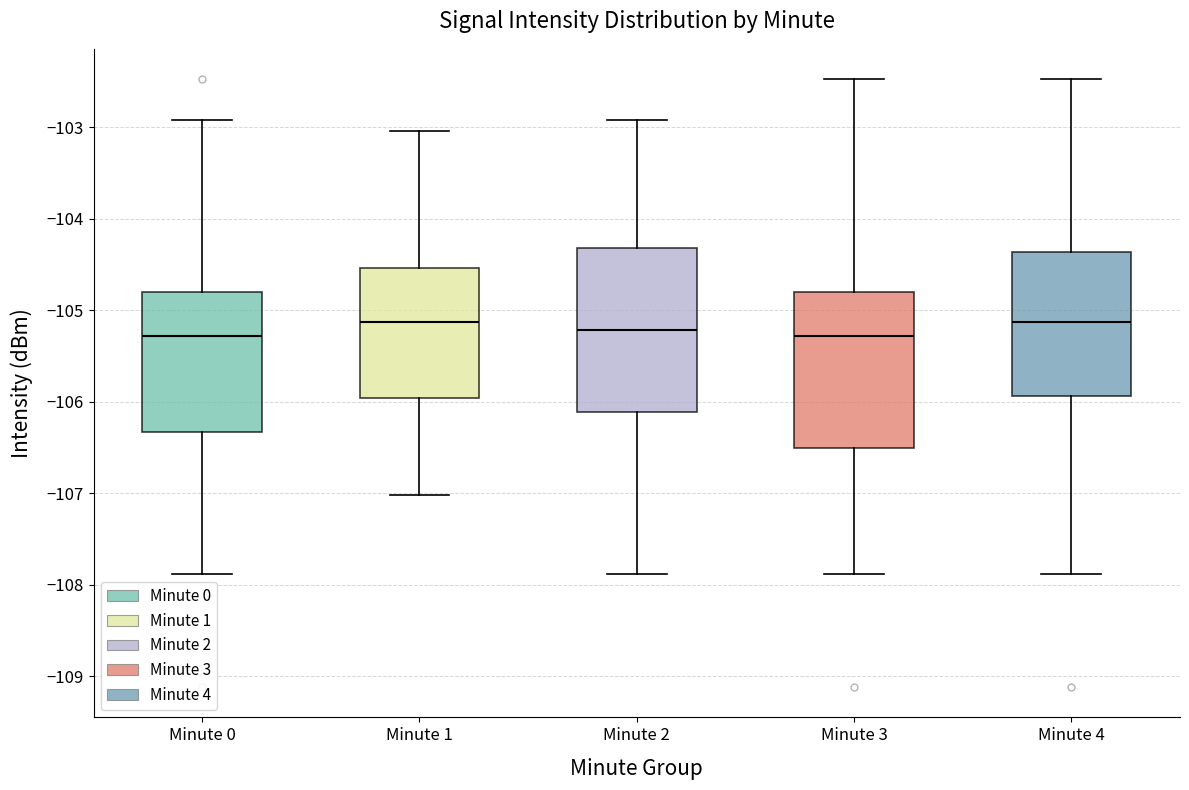

Where does the median line of the box for Minute 3 sit on the y-axis? The values are not printed on the chart, so give them approximately, as read against the axis.

-105.3